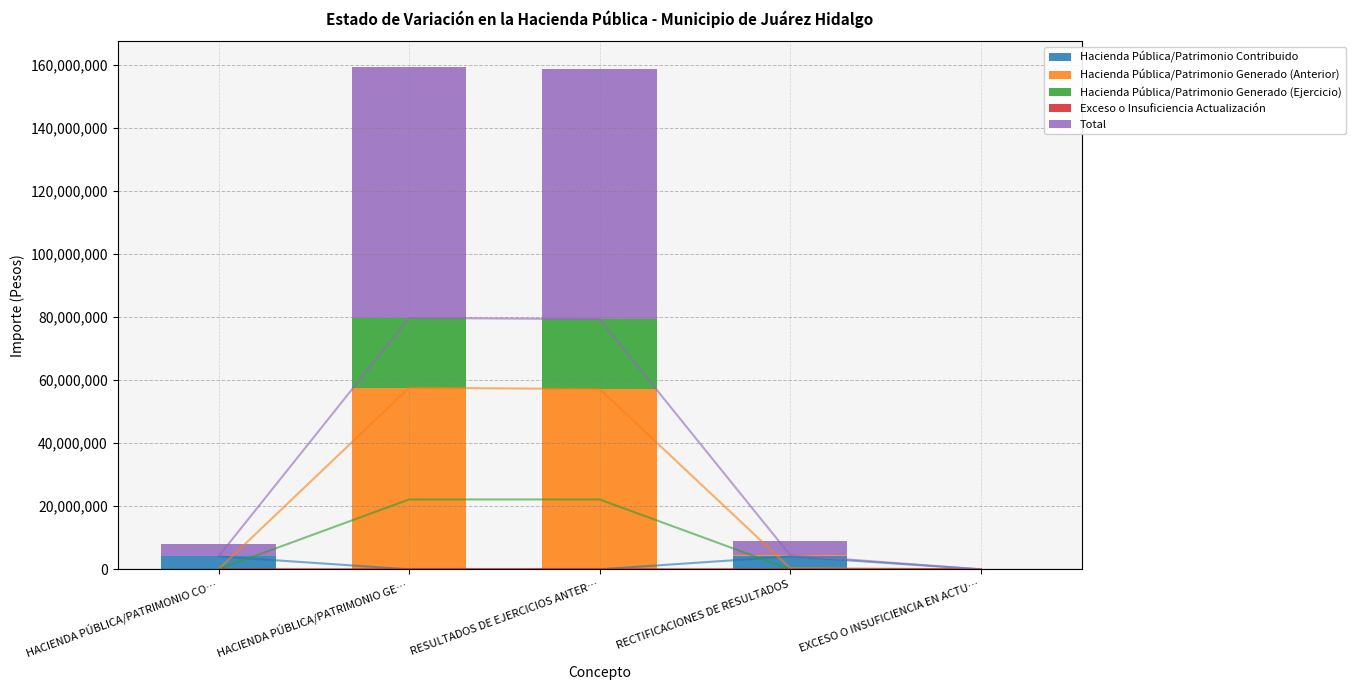

What position from the left is RECTIFICACIONES DE RESULTADOS?

4